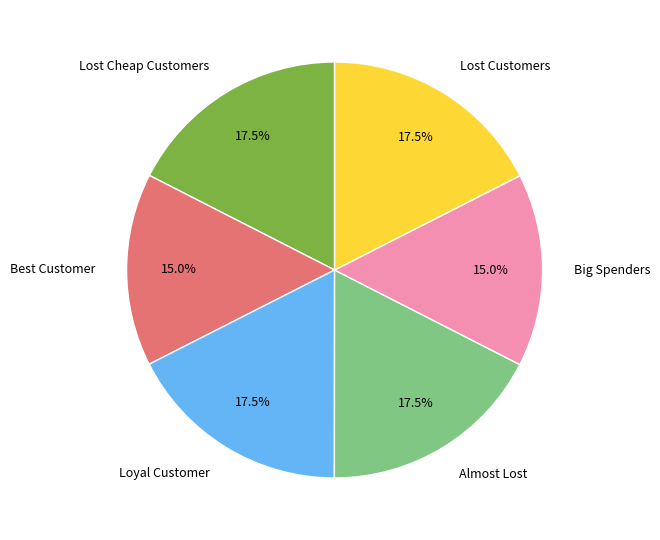

Does Lost Customers represent more than half of the total?

No